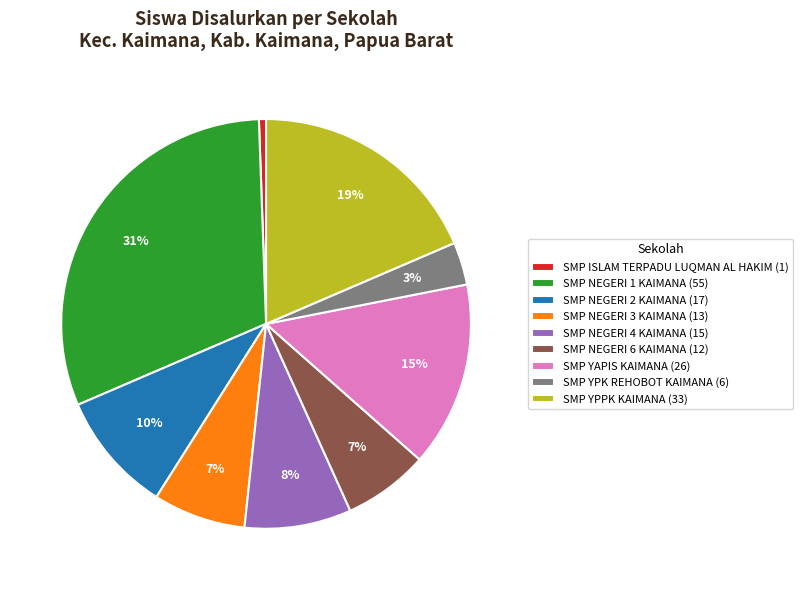

What percentage is the SMP ISLAM TERPADU LUQMAN AL HAKIM slice, to the nearest percent?

1%